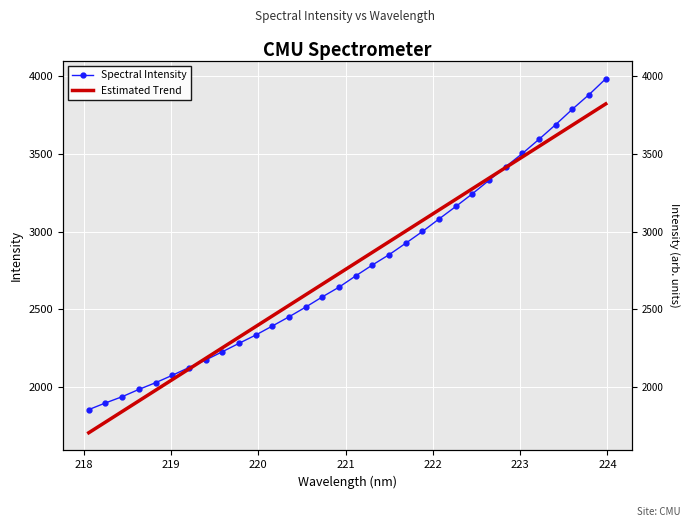

Which series has the largest range (max minus min)?

Spectral Intensity